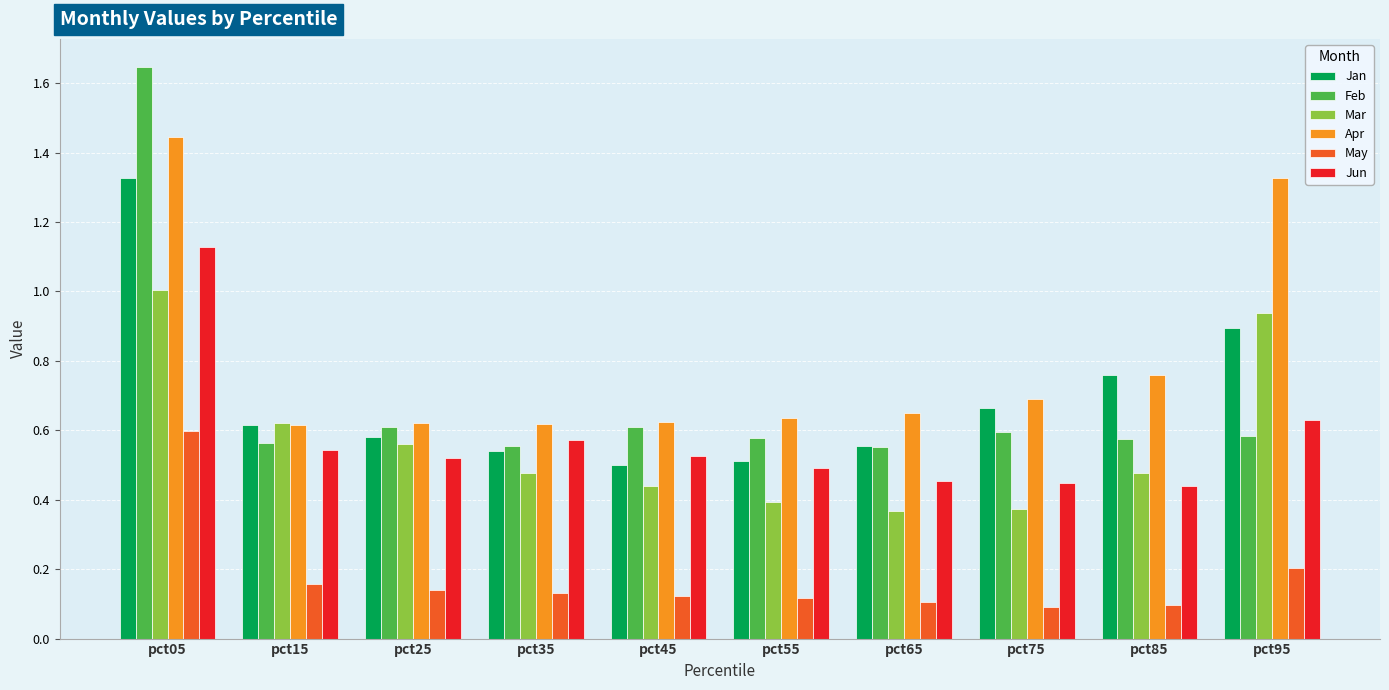

How many bars are there in each group?

6